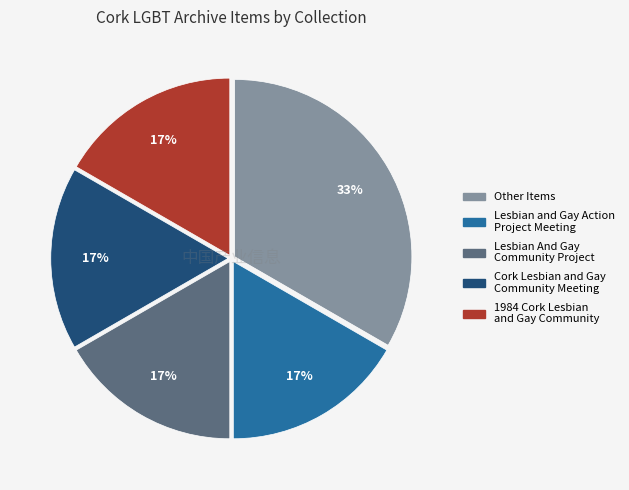

Approximately how many times larger is the value at 1984 Cork Lesbian and Gay Community compared to Lesbian and Gay Action Project Meeting?

1.0